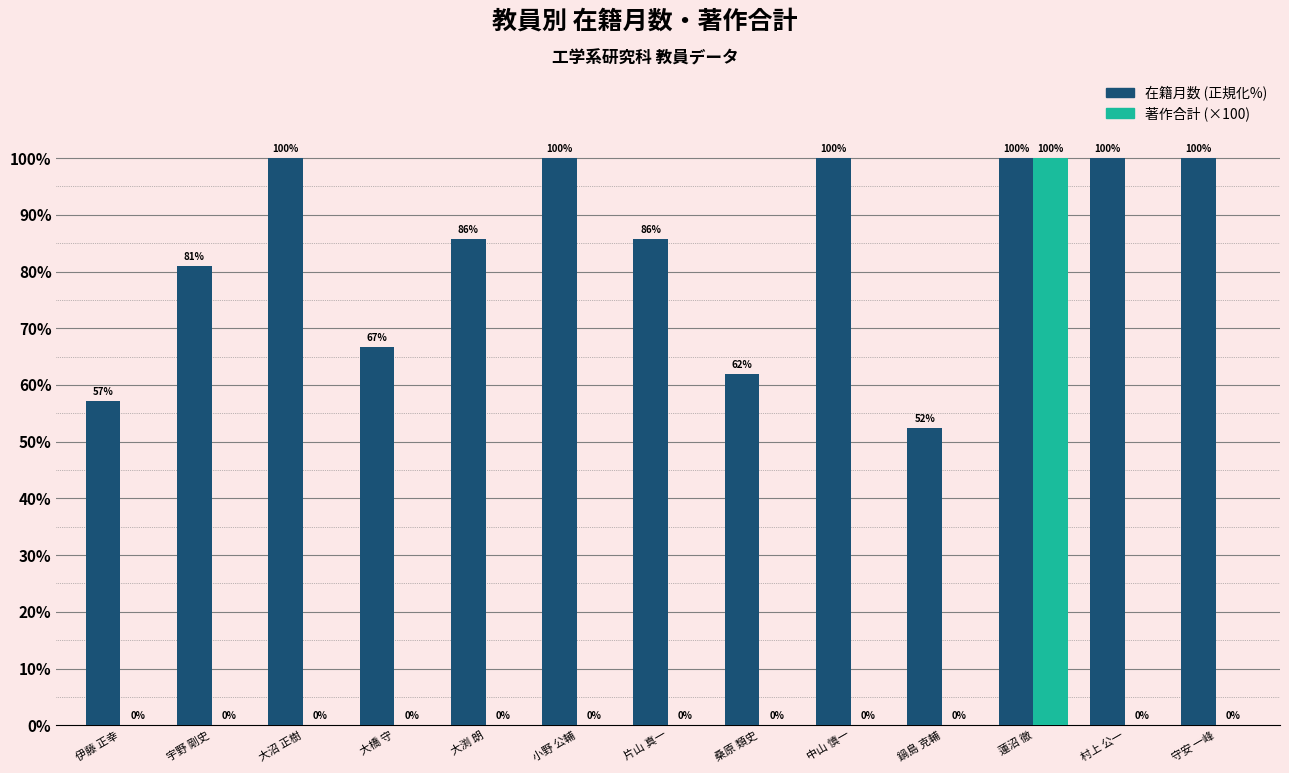

What is the sum of all 著作合計 (×100) values?

100.0